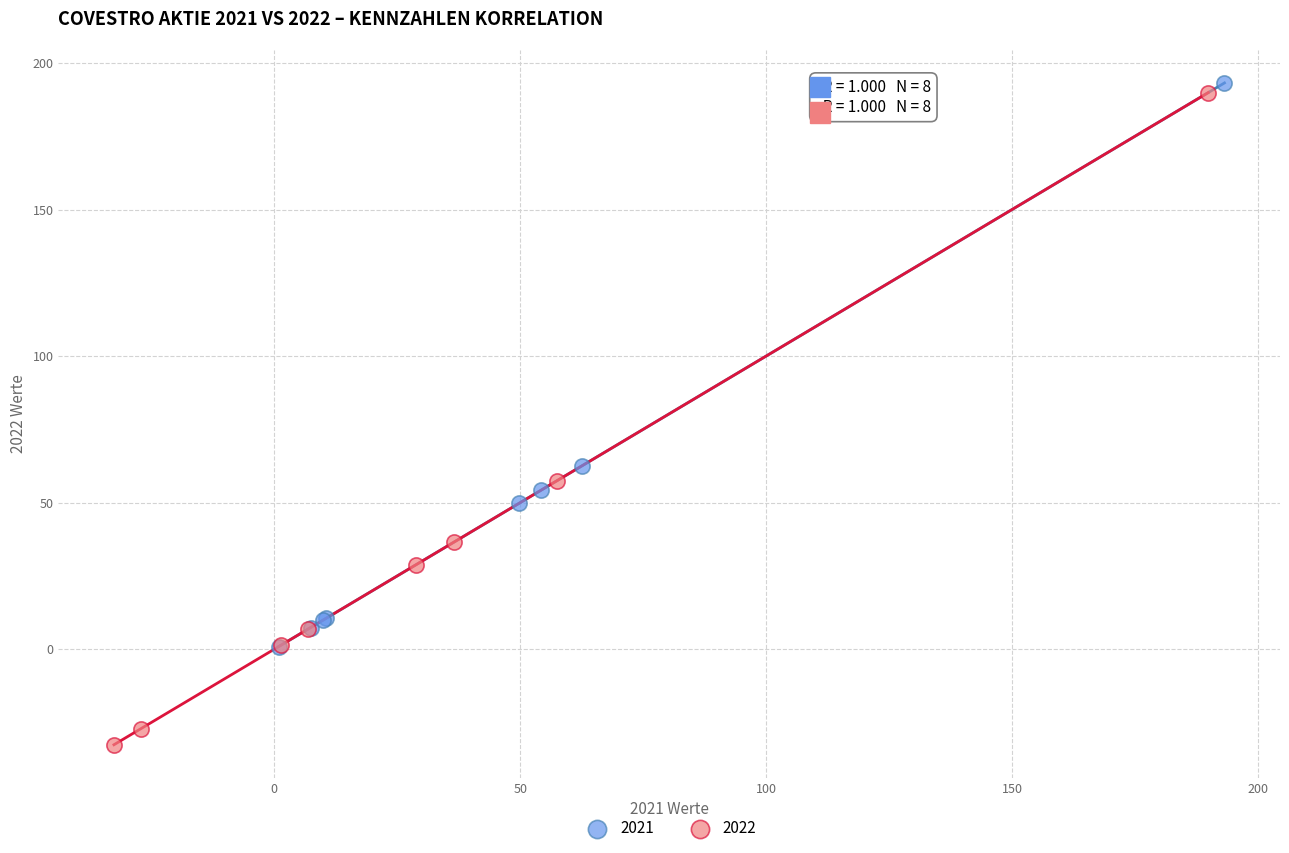

Which series has the largest Y range (max minus min)?

2022